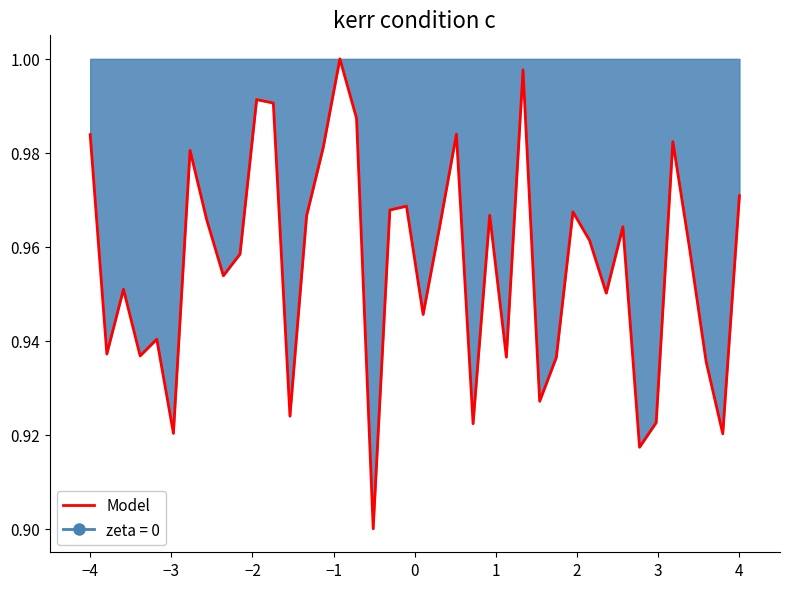

What position from the left is −1?

4